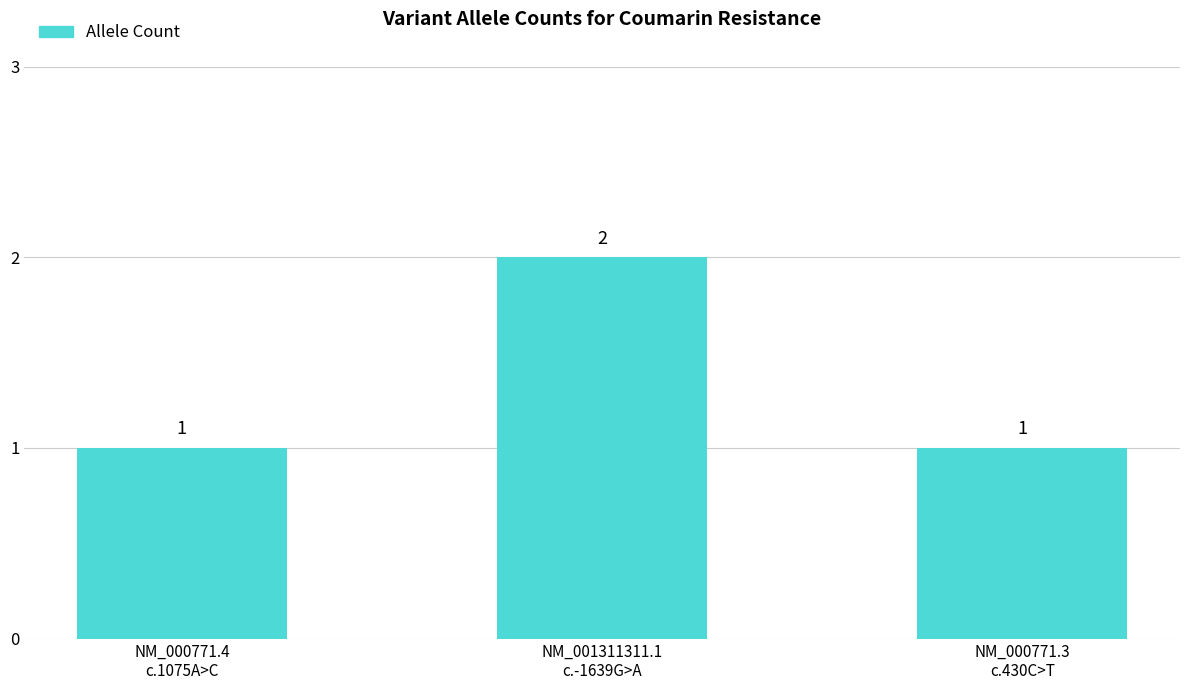

What is the change in value from NM_000771.4
c.1075A>C to NM_001311311.1
c.-1639G>A?

+1